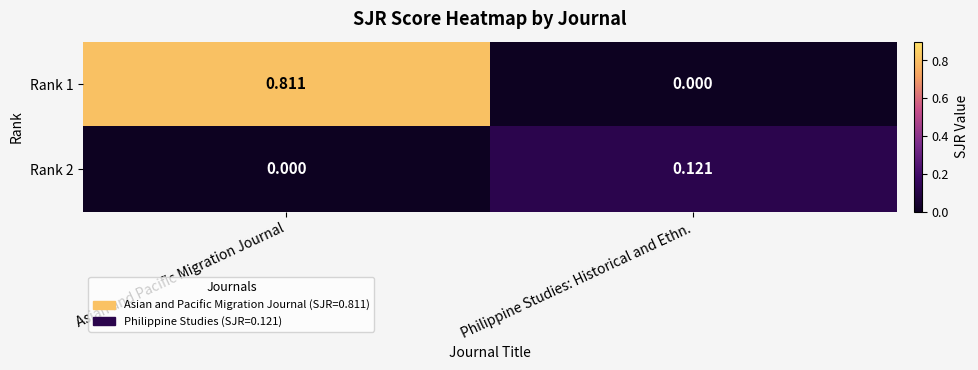

At which label does Rank 2 reach its minimum?

Asian and Pacific Migration Journal